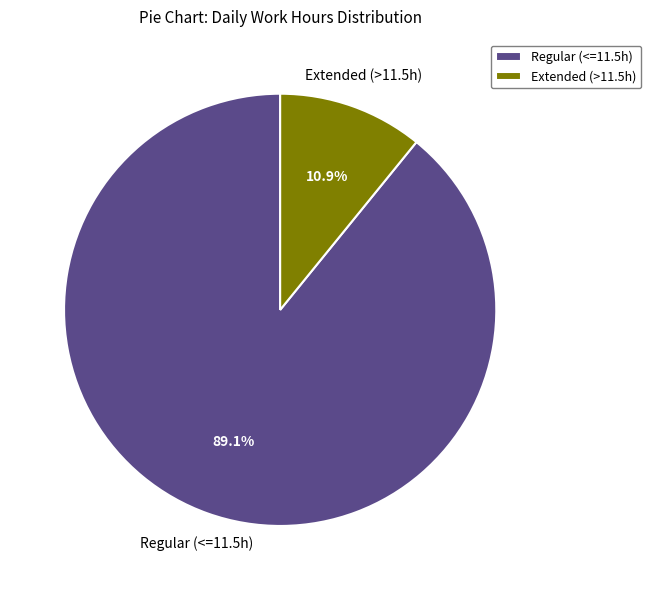

Which has a higher value, Regular (<=11.5h) or Extended (>11.5h)?

Regular (<=11.5h)